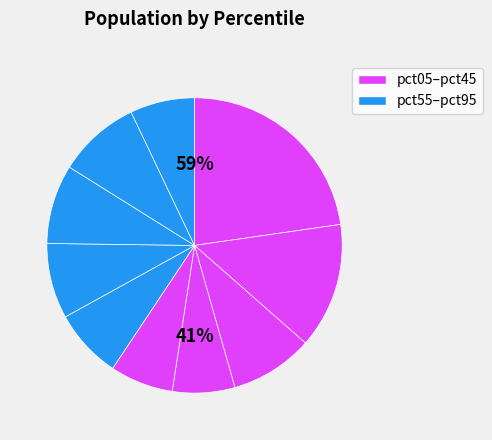

To the nearest percent, what is the average slice percentage?

10%